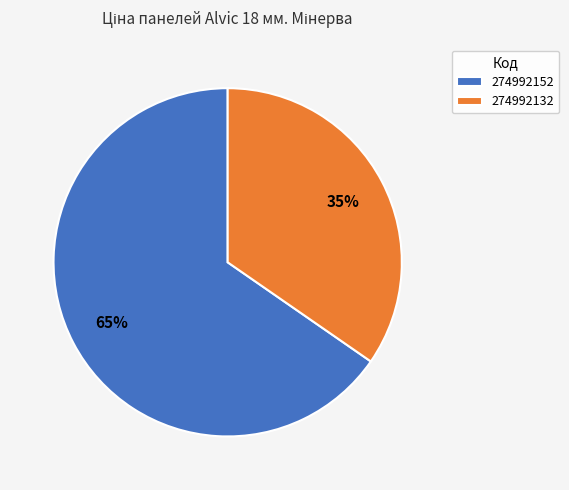

Between 274992152 and 274992132, which is larger?

274992152